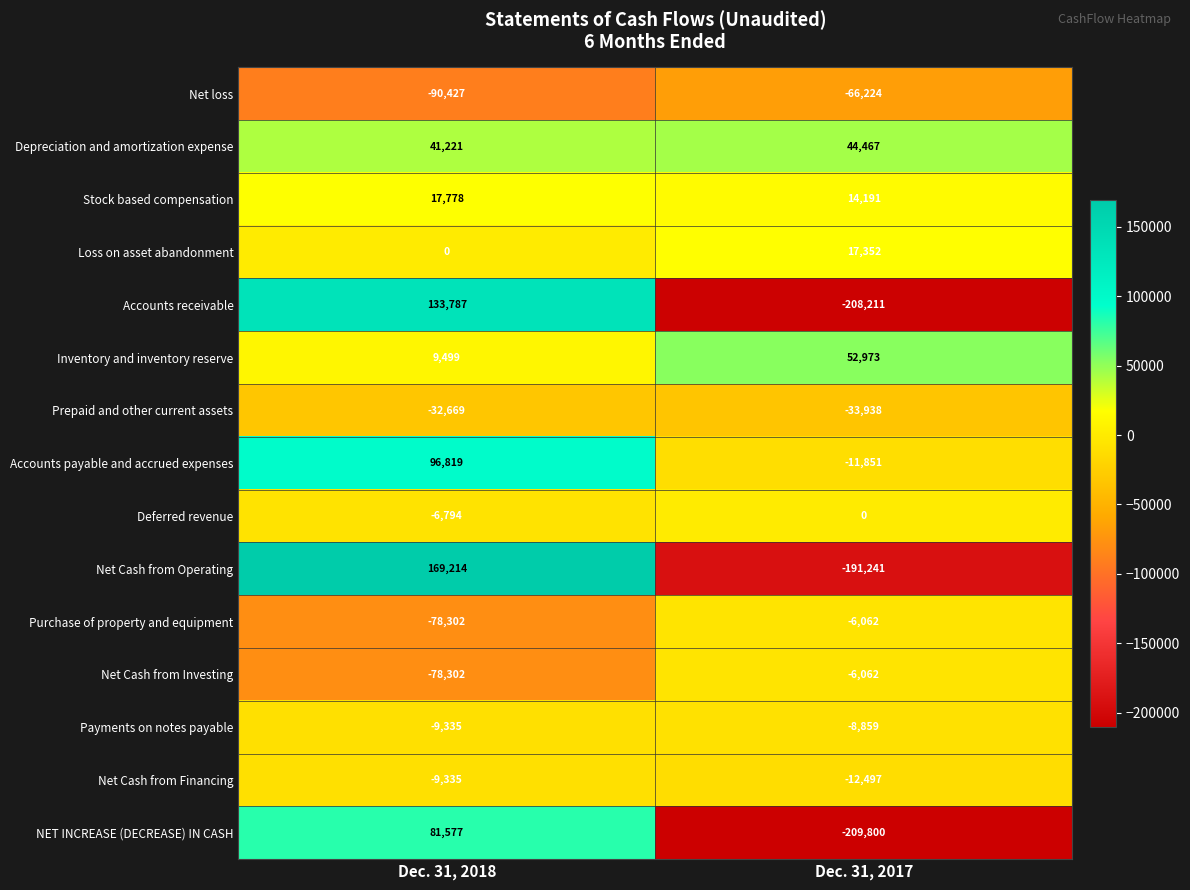

What is the difference between the maximum and minimum values in the Net Cash from Investing series?

72240